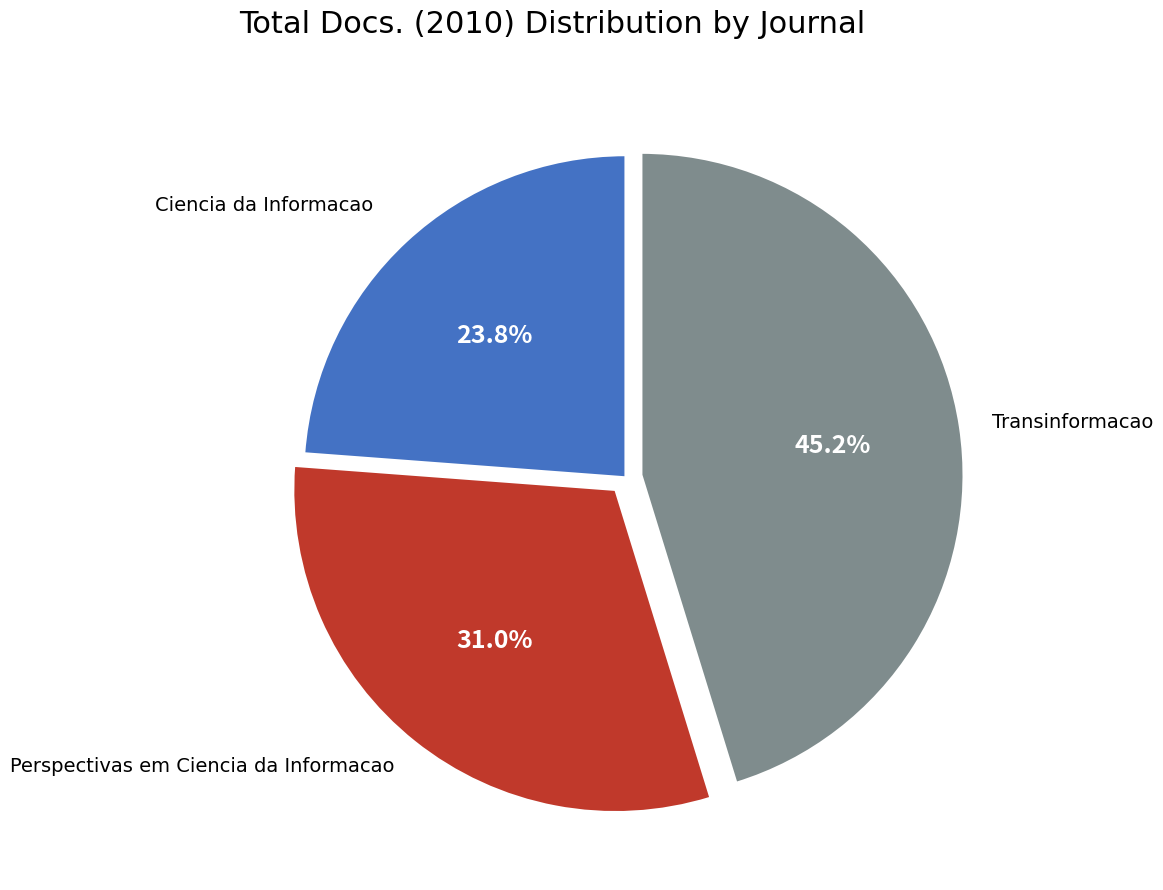

Is there a majority slice in this chart?

No